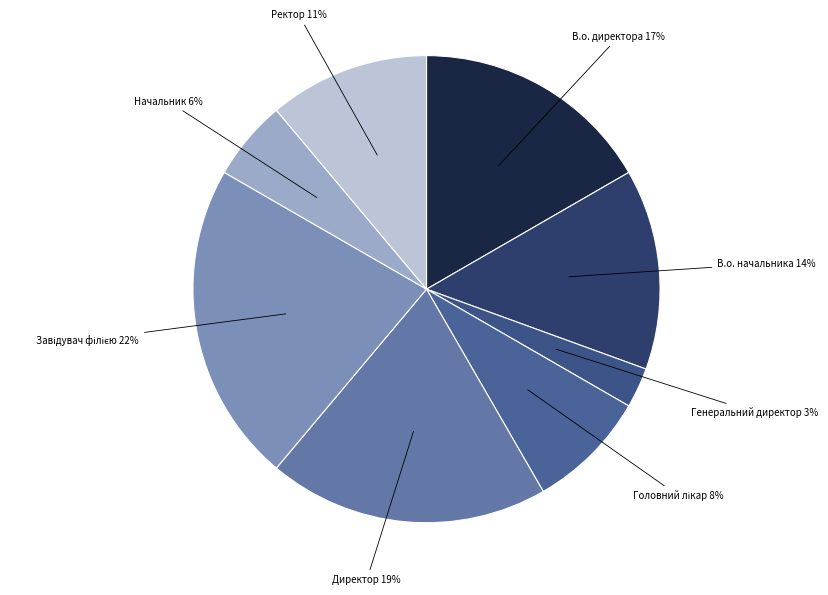

How many segments does this pie chart have?

8